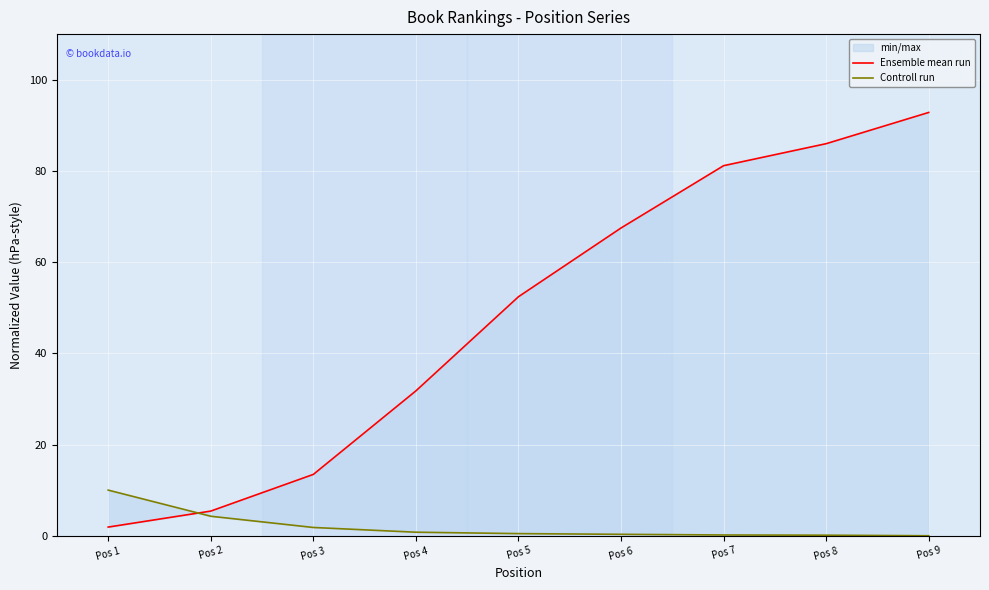

Reading left to right, extract all data points from this chart.

Ensemble mean run: Pos 1=1.9	Pos 2=5.4	Pos 3=13.5	Pos 4=31.8	Pos 5=52.4	Pos 6=67.5	Pos 7=81.2	Pos 8=86.0	Pos 9=92.8
Controll run: Pos 1=10.0	Pos 2=4.3	Pos 3=1.8	Pos 4=0.8	Pos 5=0.5	Pos 6=0.3	Pos 7=0.2	Pos 8=0.1	Pos 9=0.0